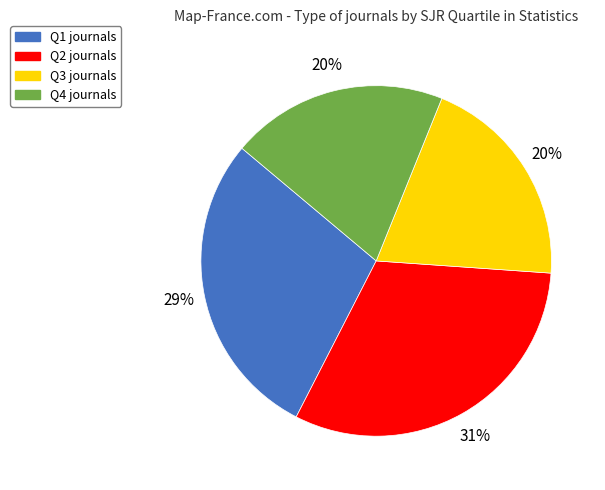

What percentage is the Q4 slice, to the nearest percent?

20%